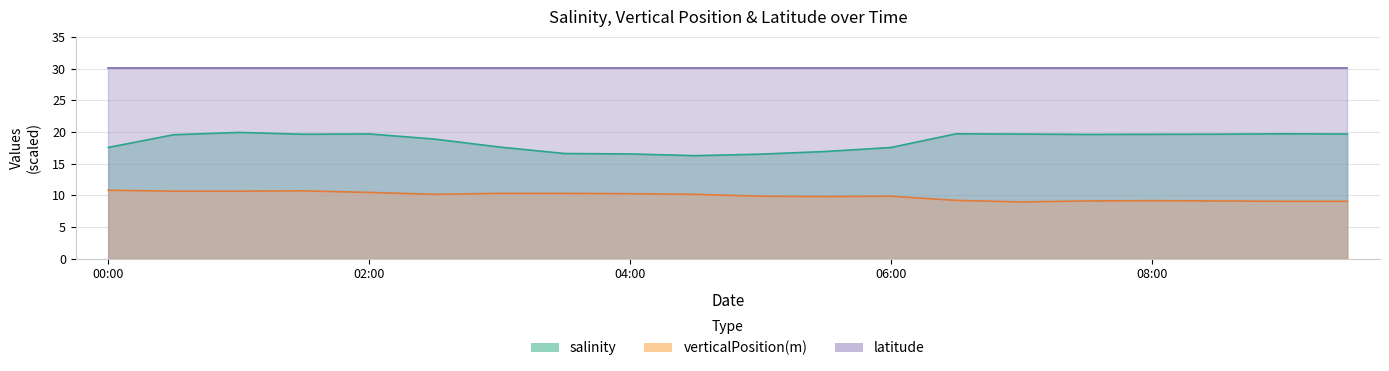

Is the value of salinity at 2023-05-01T06:00 greater than the value of verticalPosition(m) at 2023-05-01T06:30?

Yes